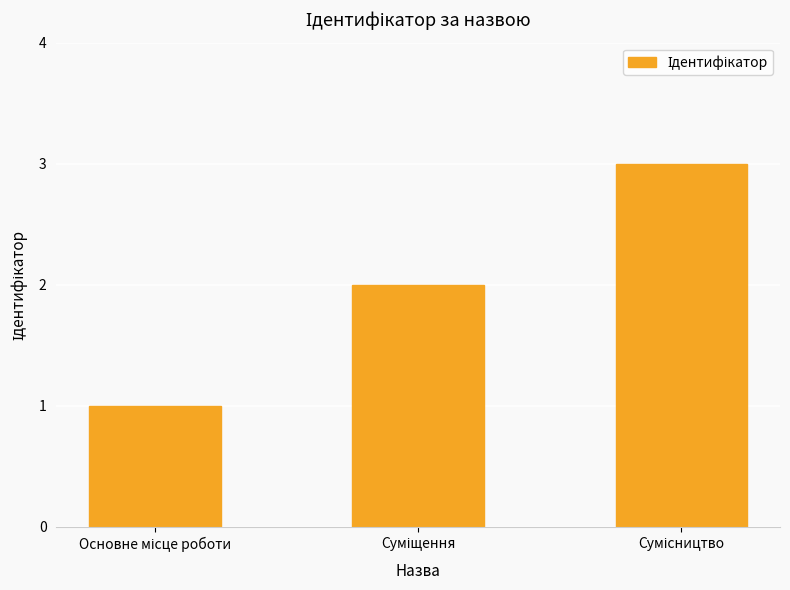

What is the maximum value shown in the chart?

3